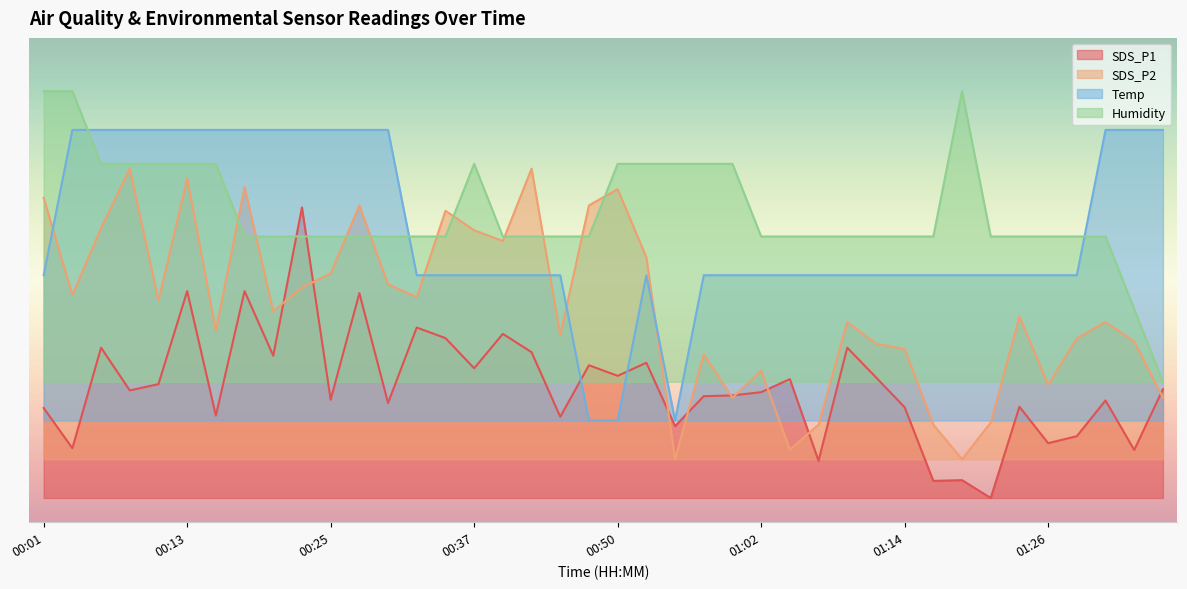

What is the label of the 35th point from the right?

00:13